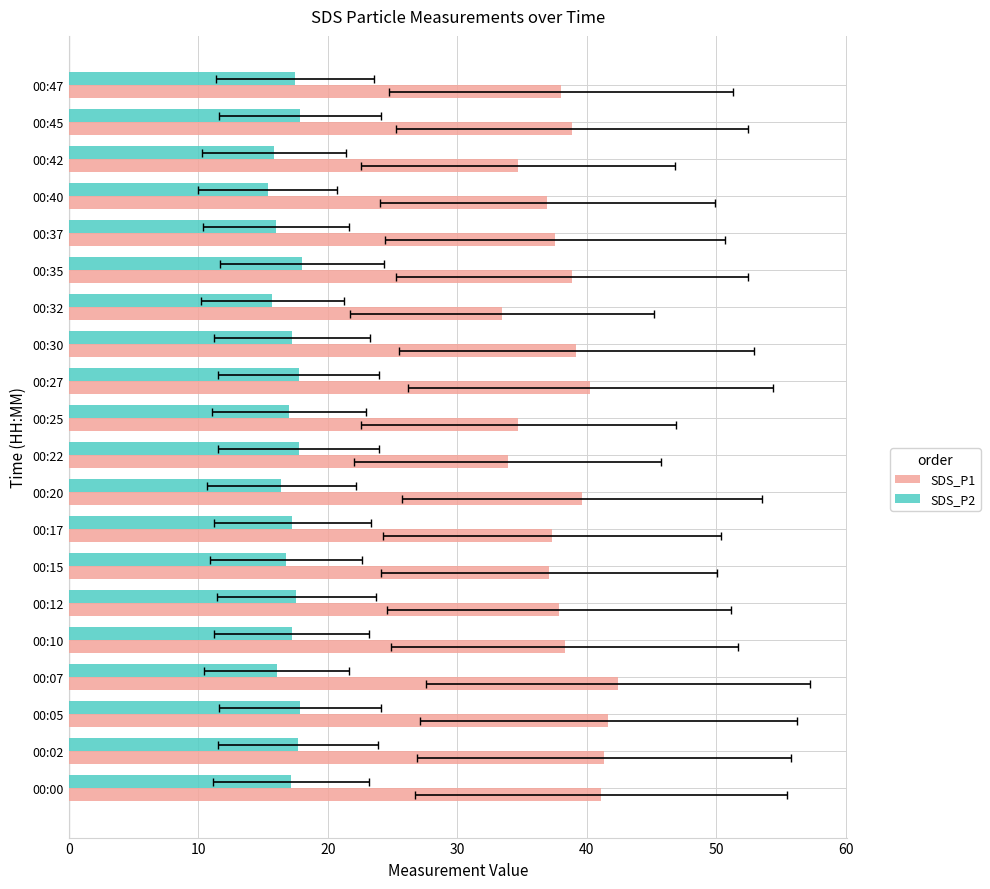

Which series has the largest total across all categories?

SDS_P1